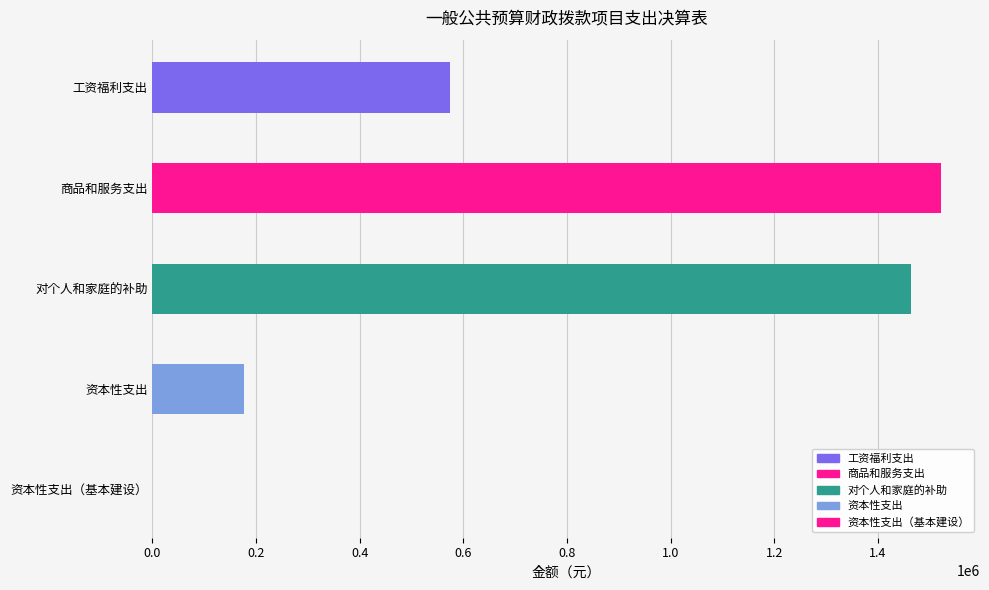

The value at 商品和服务支出 is 1521016.4. True or false?

True